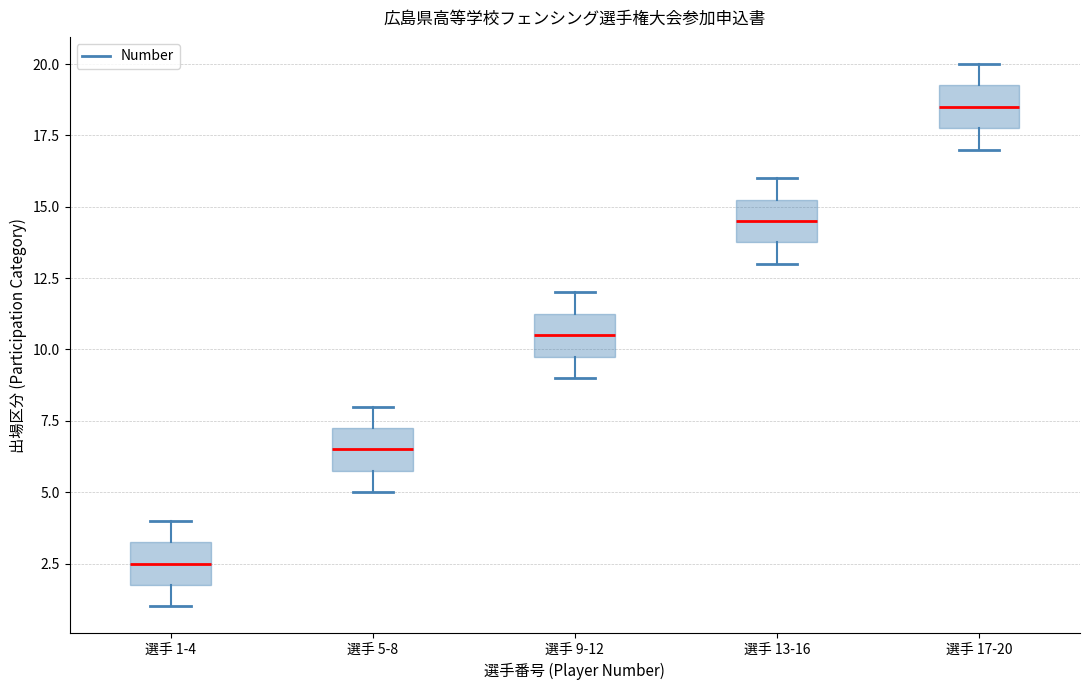

Reading left to right, transcribe this box plot: for each box, give where its median line is, the range the box spans, and where its two whiskers end, as read against the y-axis. The values are not printed on the chart, so give them approximately, as read against the axis.

選手 1-4: median 2.5, box 2.0 to 3.5, whiskers 1.0 to 4.0
選手 5-8: median 6.5, box 6.0 to 7.5, whiskers 5.0 to 8.0
選手 9-12: median 10.5, box 10.0 to 11.5, whiskers 9.0 to 12.0
選手 13-16: median 14.5, box 14.0 to 15.5, whiskers 13.0 to 16.0
選手 17-20: median 18.5, box 18.0 to 19.5, whiskers 17.0 to 20.0